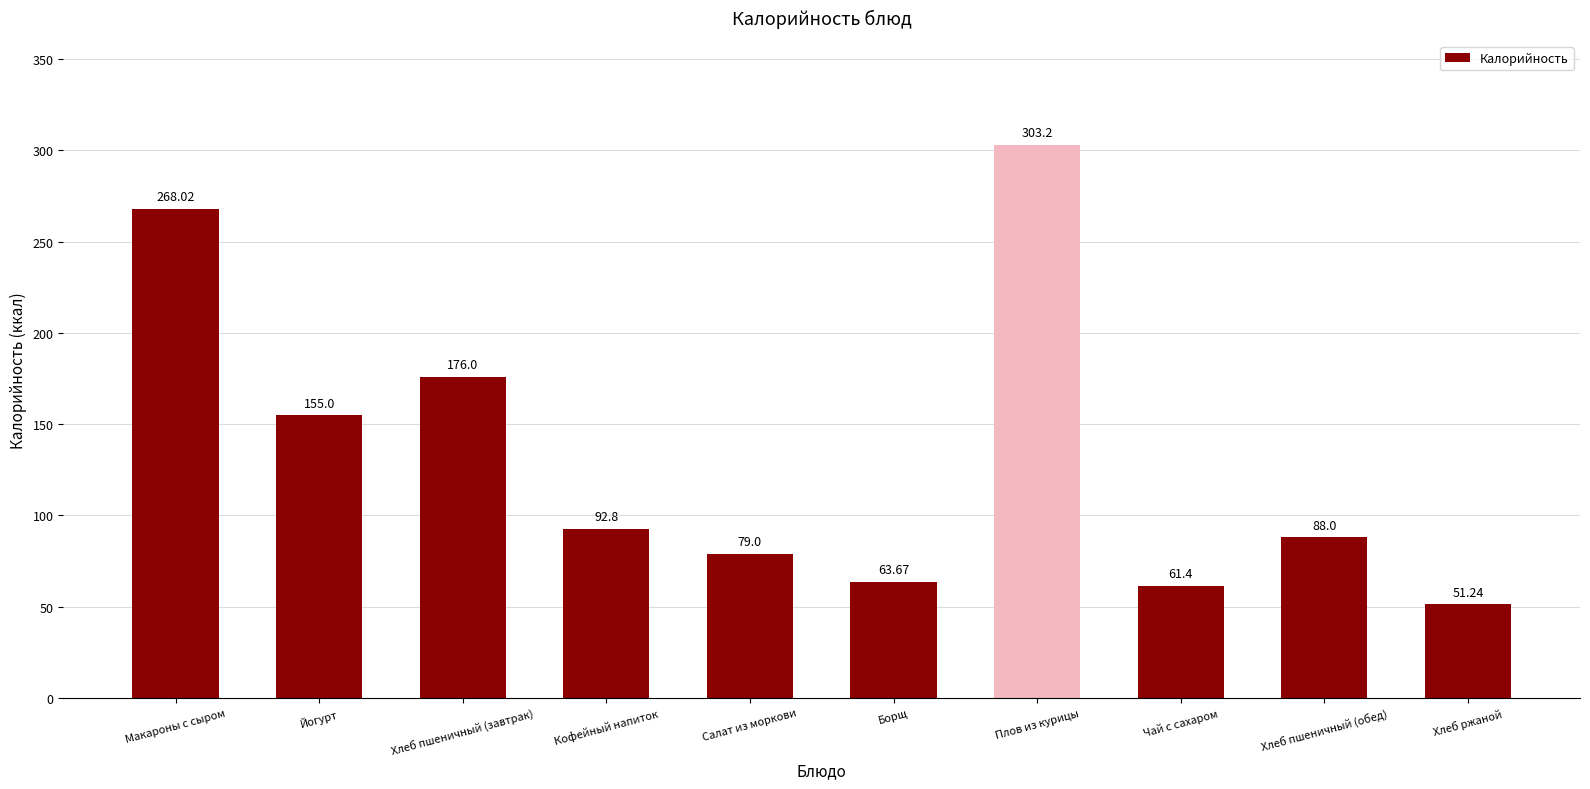

What position from the left is Плов из курицы?

7